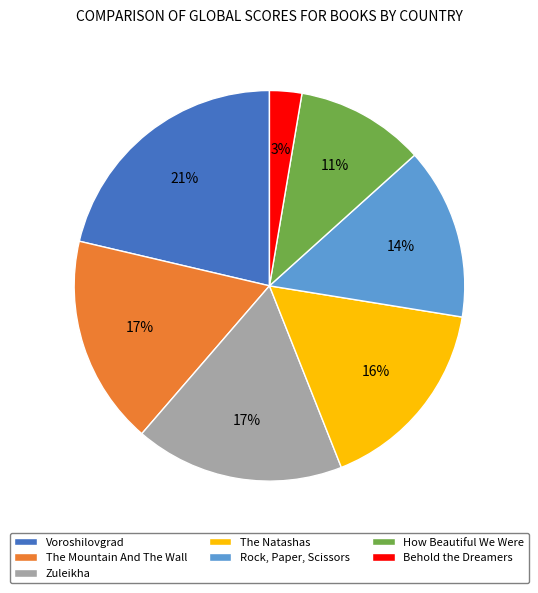

Is the sum of The Mountain And The Wall and Behold the Dreamers greater than half?

No